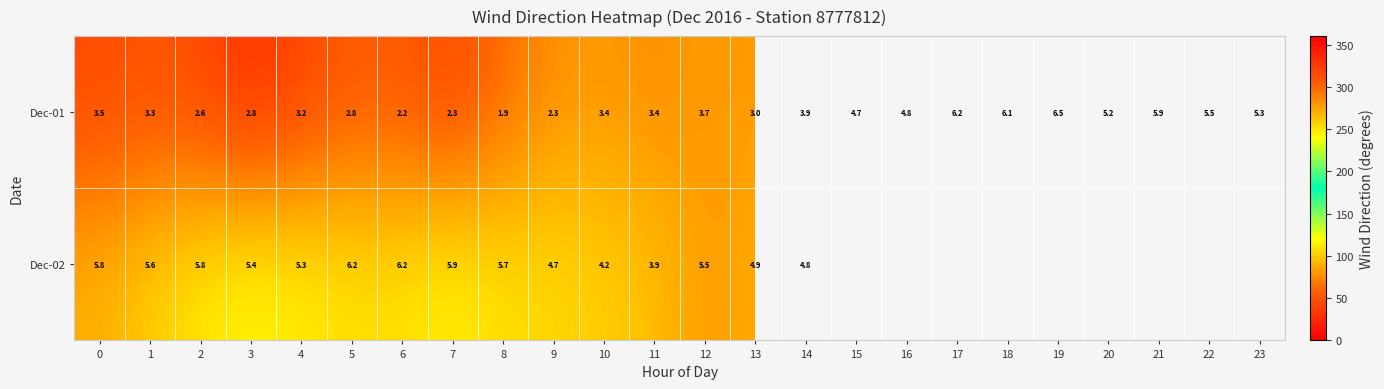

The Dec-02 series shows 2.4 at 4. True or false?

False